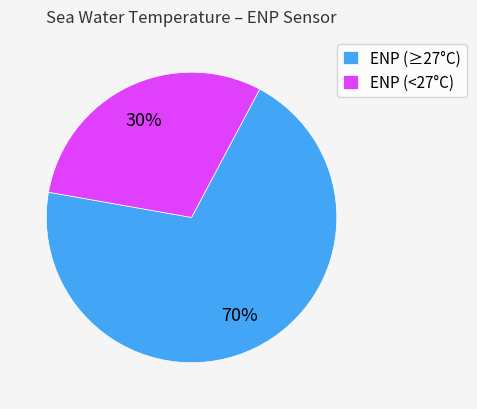

Does any single category account for the majority?

Yes